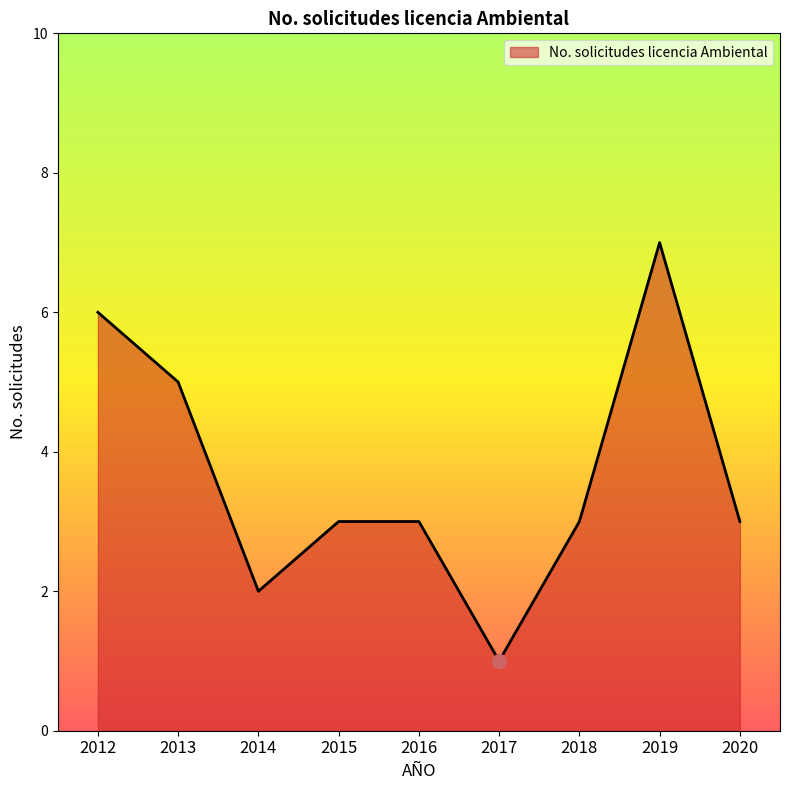

Which category has the lowest value across all series?

2017